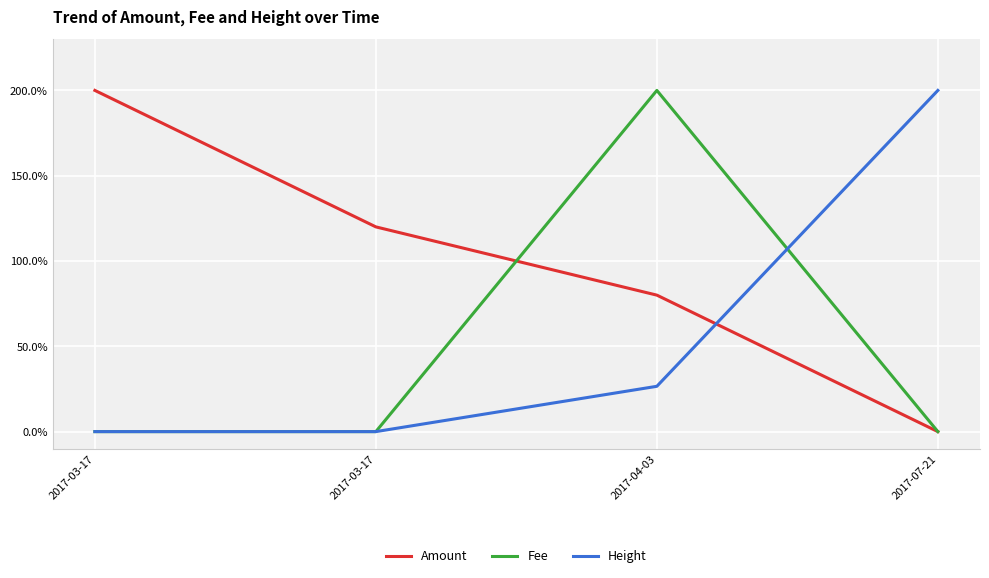

What are all the series names shown in the legend?

Amount, Fee, Height